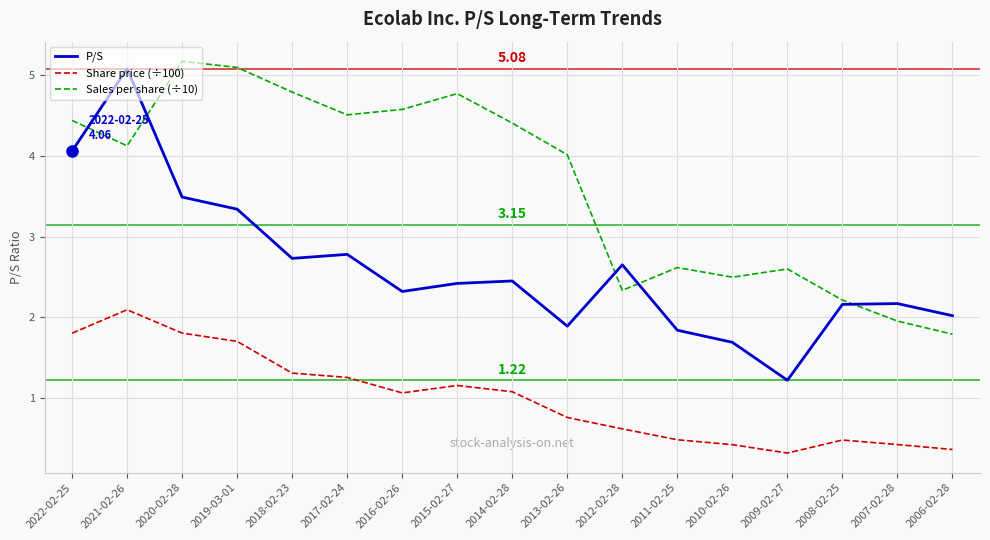

How many interior local valleys does the Sales per share (÷10) series have?

4